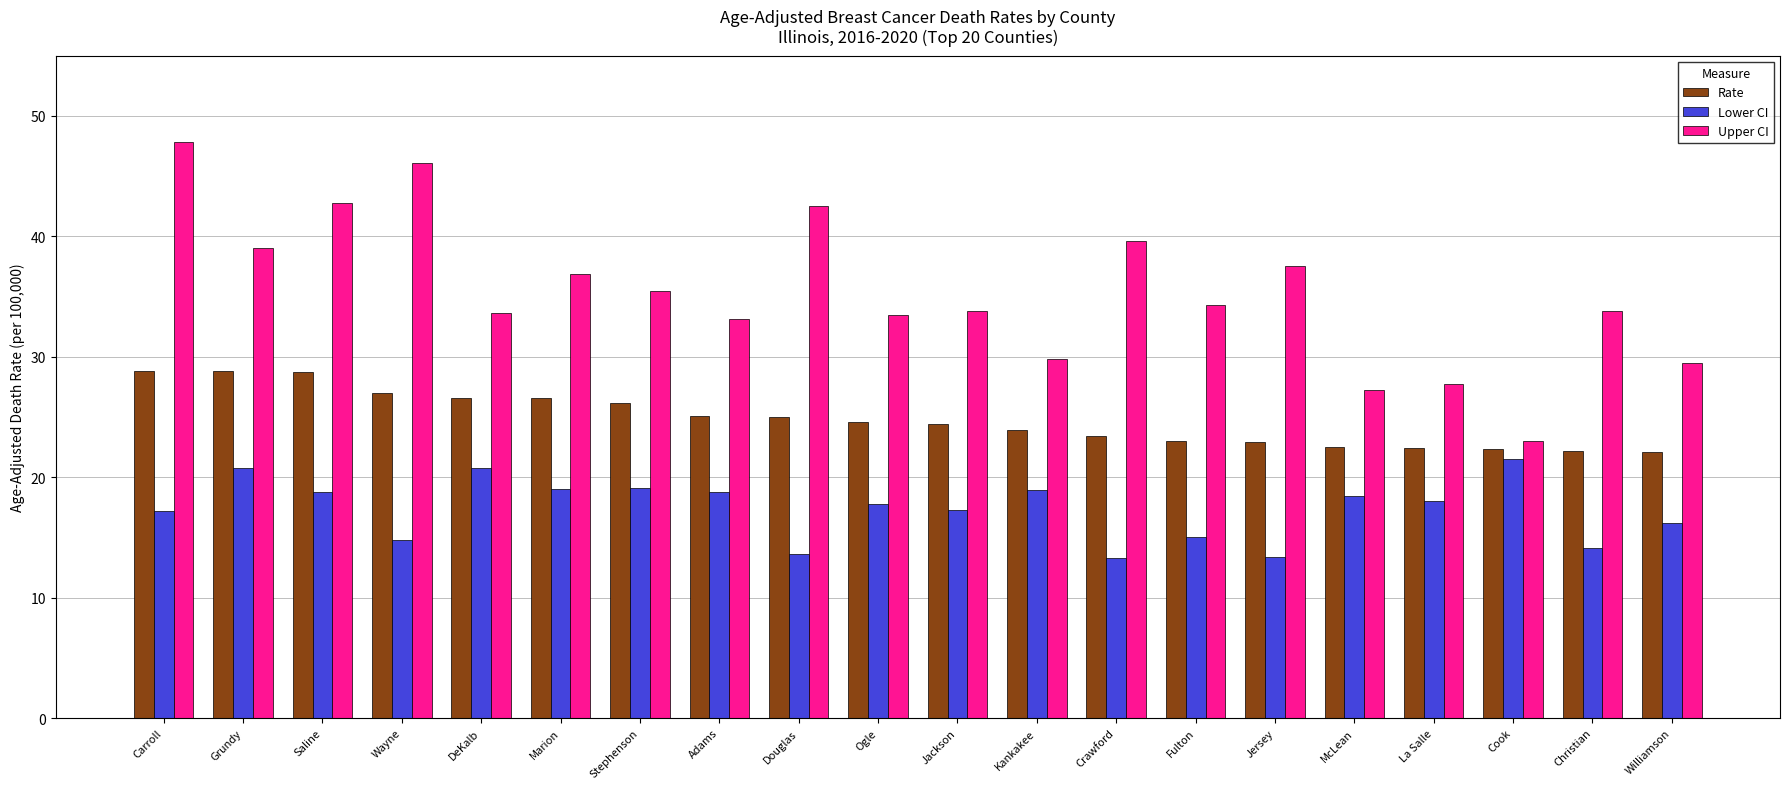

Is it true that Lower CI equals 8.6 at Wayne?

False